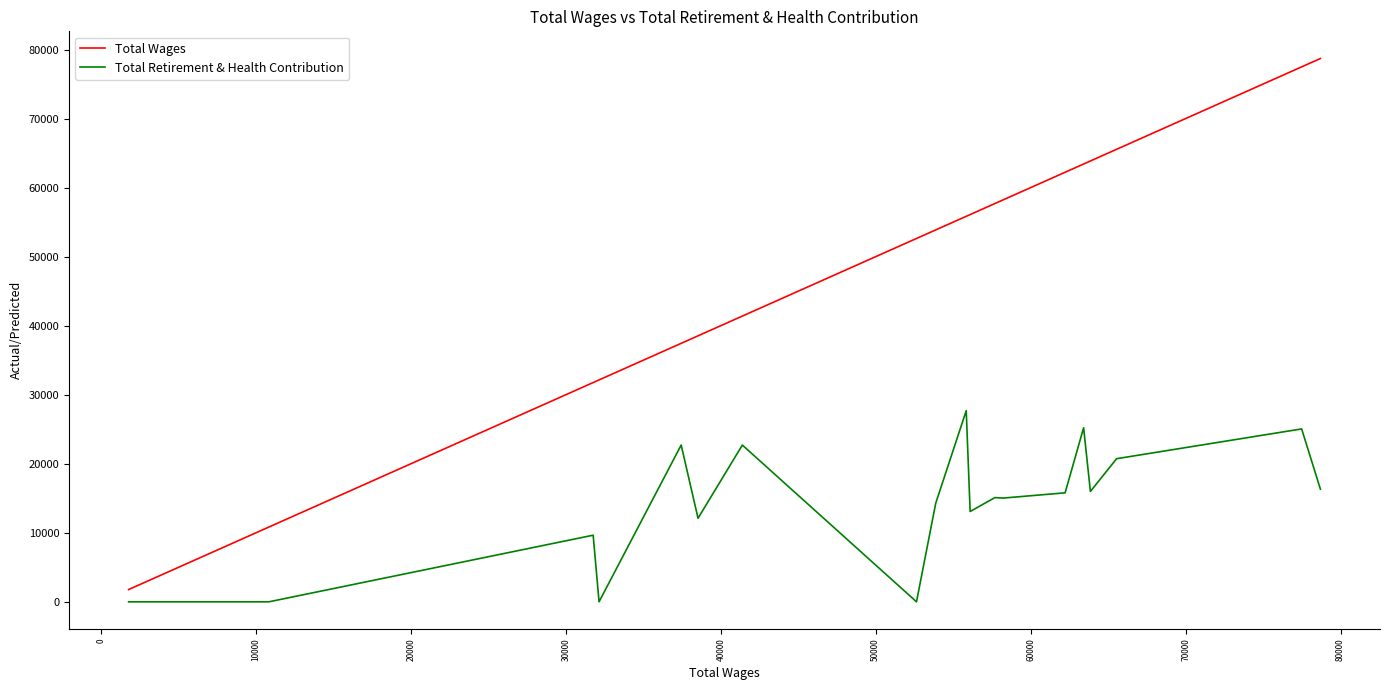

What is the minimum value for Total Wages?

1776